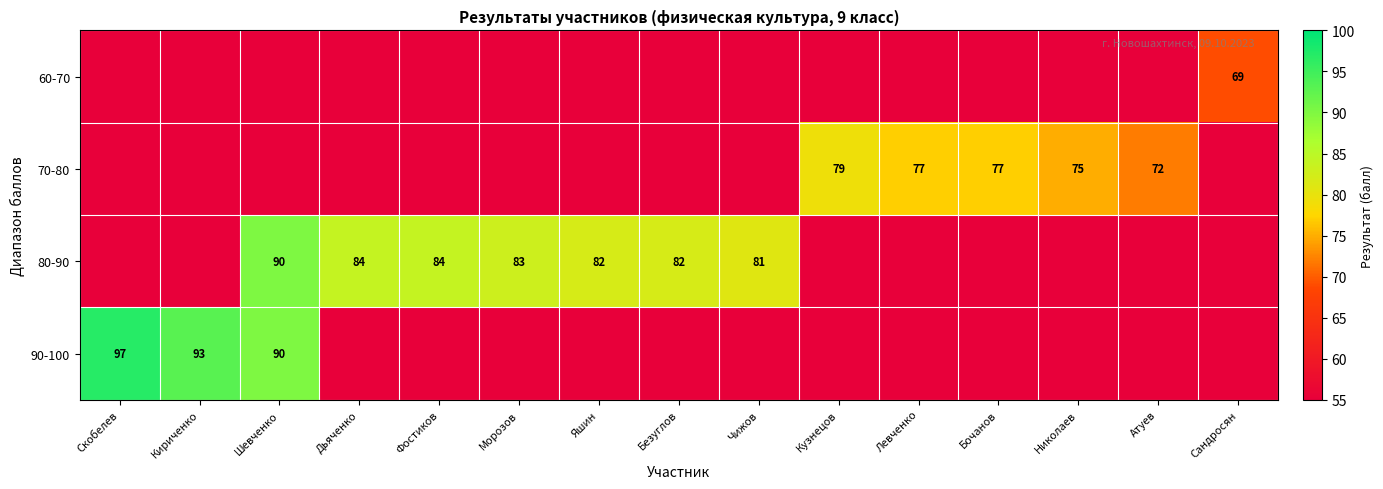

Is it true that 80-90 equals 55.0 at Кузнецов?

True